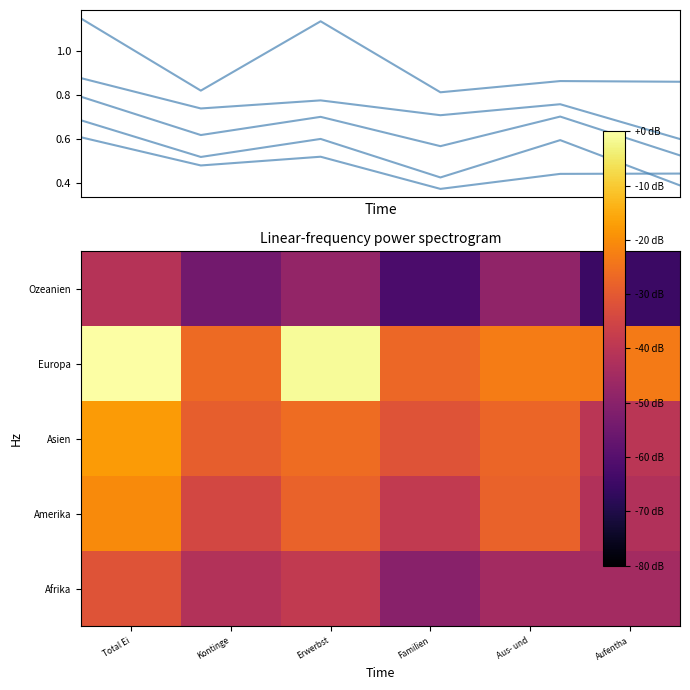

The Amerika series shows 0.4 at Erwerbst. True or false?

False